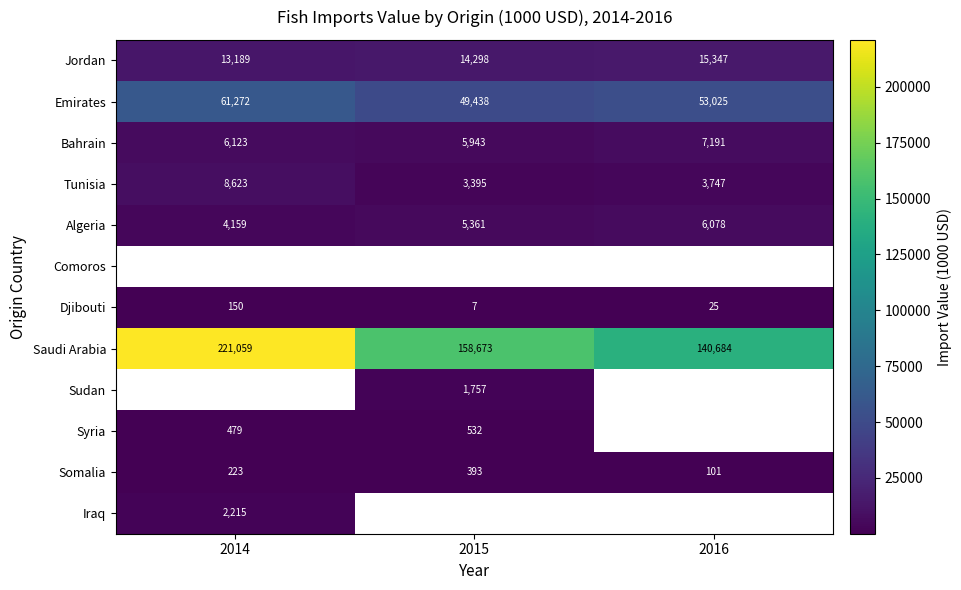

Rank the categories by Somalia value from lowest to highest.

2016, 2014, 2015